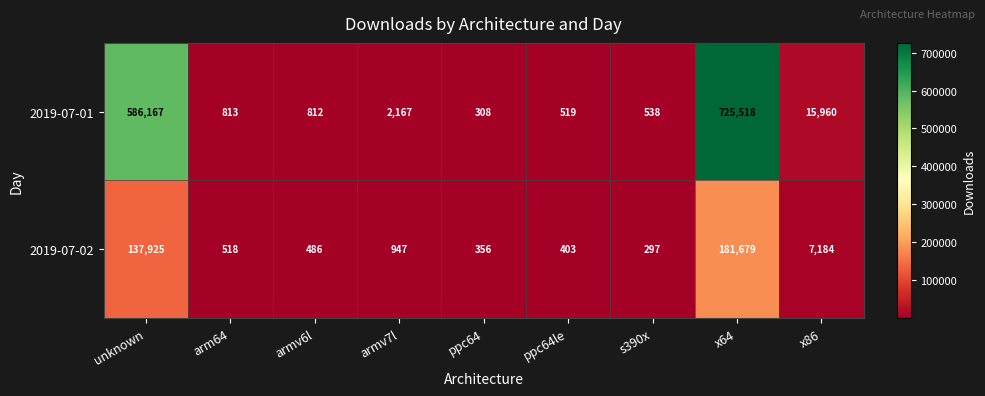

Count the number of data series in this chart.

2